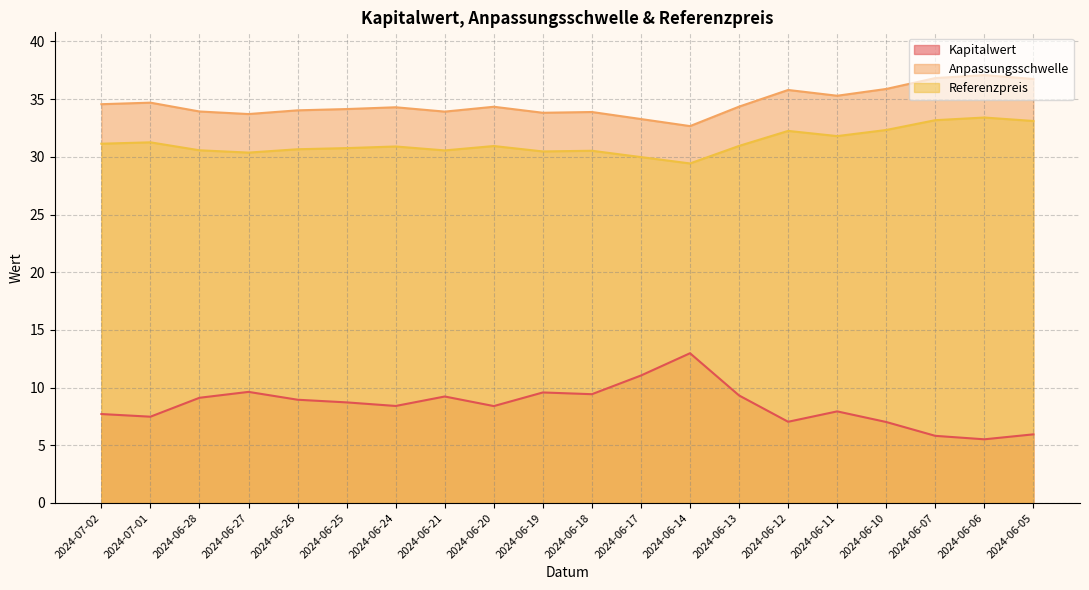

The value of Referenzpreis at 2024-06-20 is 49.8. True or false?

False